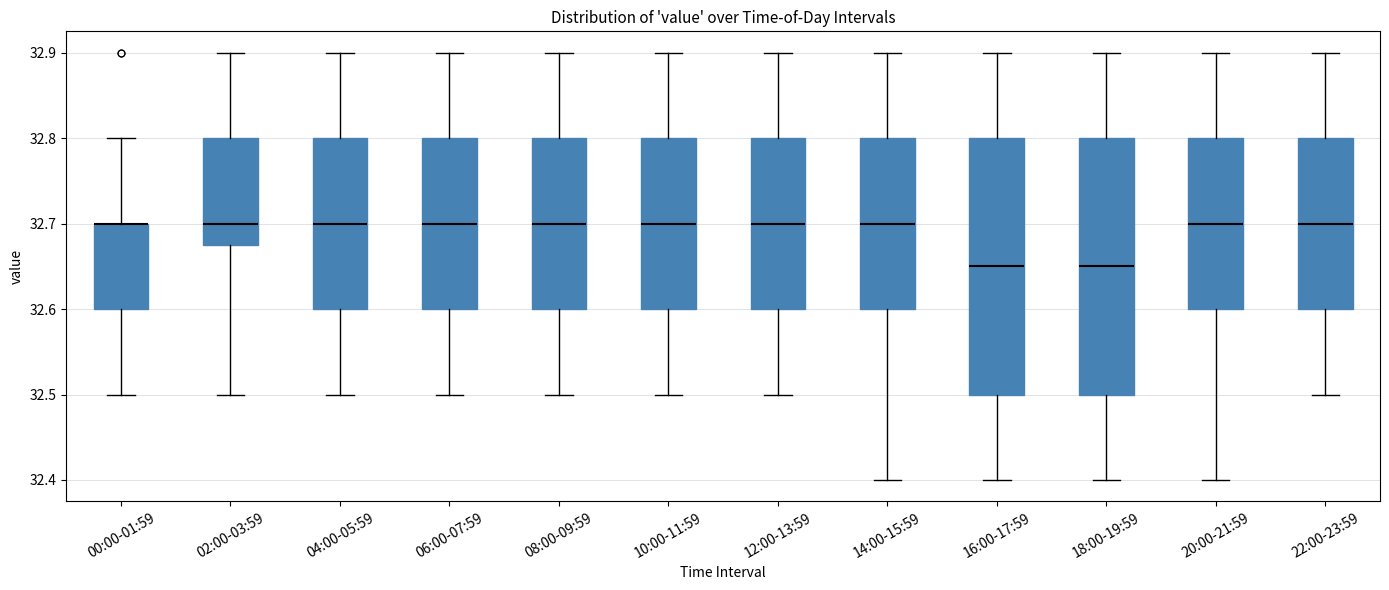

Reading left to right, read every box against the y-axis: the position of its median line, the range the box covers, and the ends of its whiskers. The values are not printed on the chart, so give them approximately, as read against the axis.

00:00-01:59: median 32.70 (drawn on the box's upper edge), box 32.60 to 32.70, whiskers 32.50 to 32.80
02:00-03:59: median 32.70, box 32.68 to 32.80, whiskers 32.50 to 32.90
04:00-05:59: median 32.70, box 32.60 to 32.80, whiskers 32.50 to 32.90
06:00-07:59: median 32.70, box 32.60 to 32.80, whiskers 32.50 to 32.90
08:00-09:59: median 32.70, box 32.60 to 32.80, whiskers 32.50 to 32.90
10:00-11:59: median 32.70, box 32.60 to 32.80, whiskers 32.50 to 32.90
12:00-13:59: median 32.70, box 32.60 to 32.80, whiskers 32.50 to 32.90
14:00-15:59: median 32.70, box 32.60 to 32.80, whiskers 32.40 to 32.90
16:00-17:59: median 32.65, box 32.50 to 32.80, whiskers 32.40 to 32.90
18:00-19:59: median 32.65, box 32.50 to 32.80, whiskers 32.40 to 32.90
20:00-21:59: median 32.70, box 32.60 to 32.80, whiskers 32.40 to 32.90
22:00-23:59: median 32.70, box 32.60 to 32.80, whiskers 32.50 to 32.90